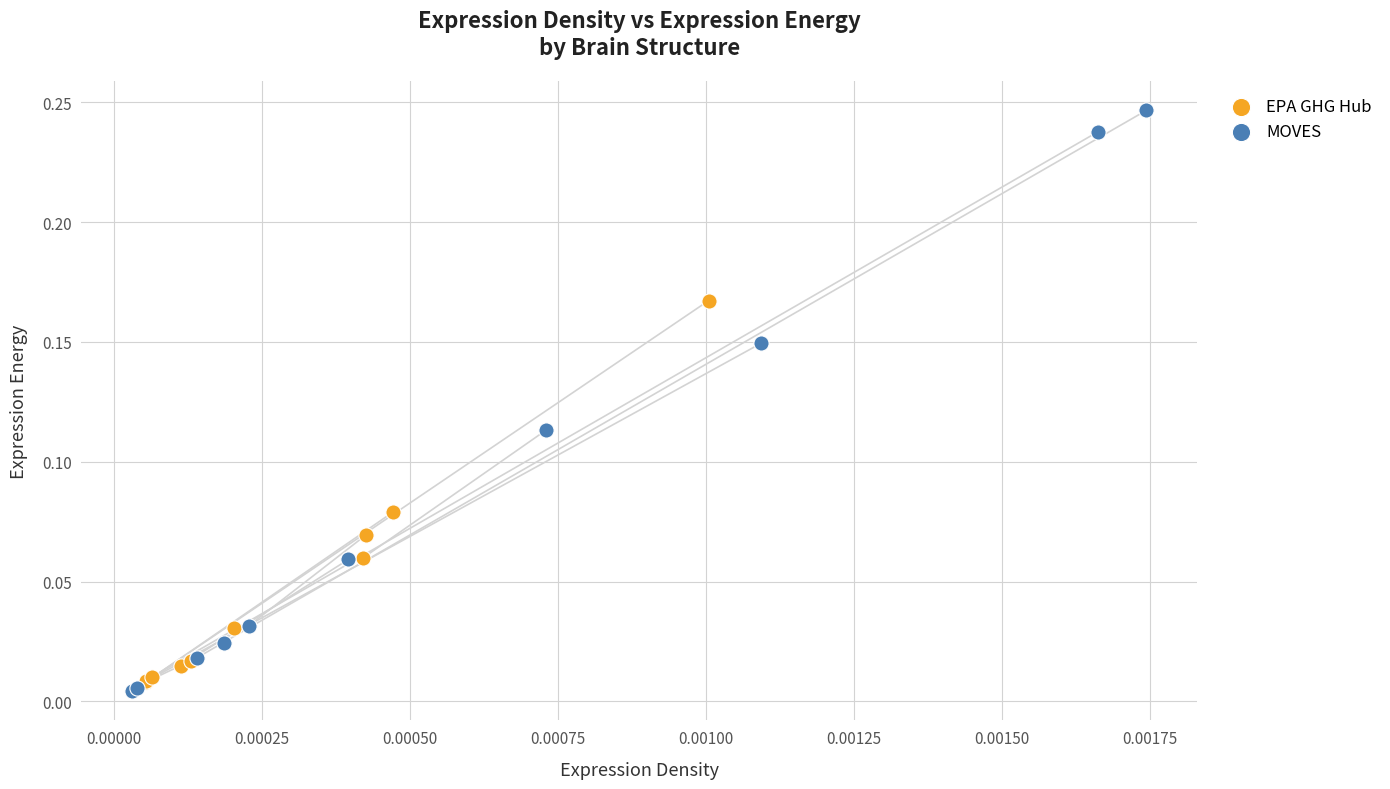

Which series reaches the maximum Y coordinate?

MOVES